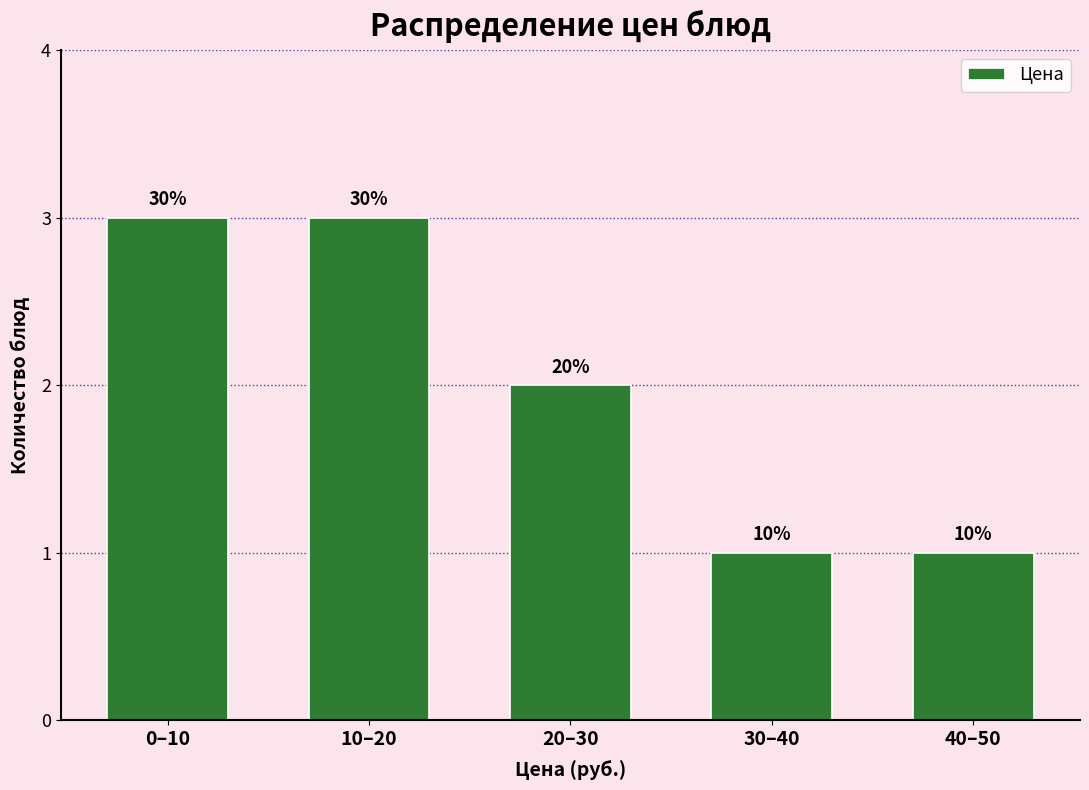

How many bars are there in total?

5